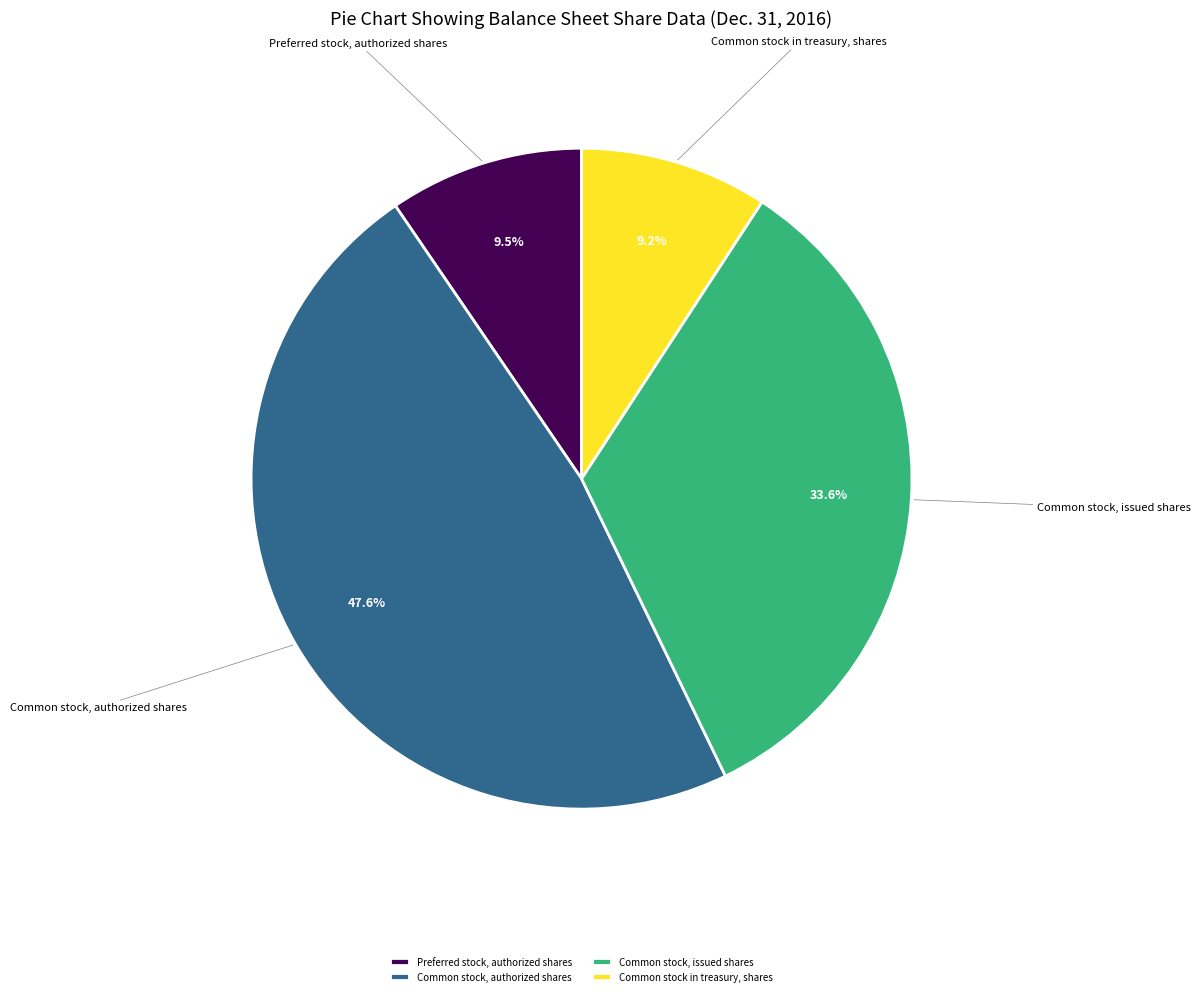

What percentage is the Common stock, authorized shares slice, to the nearest percent?

48%